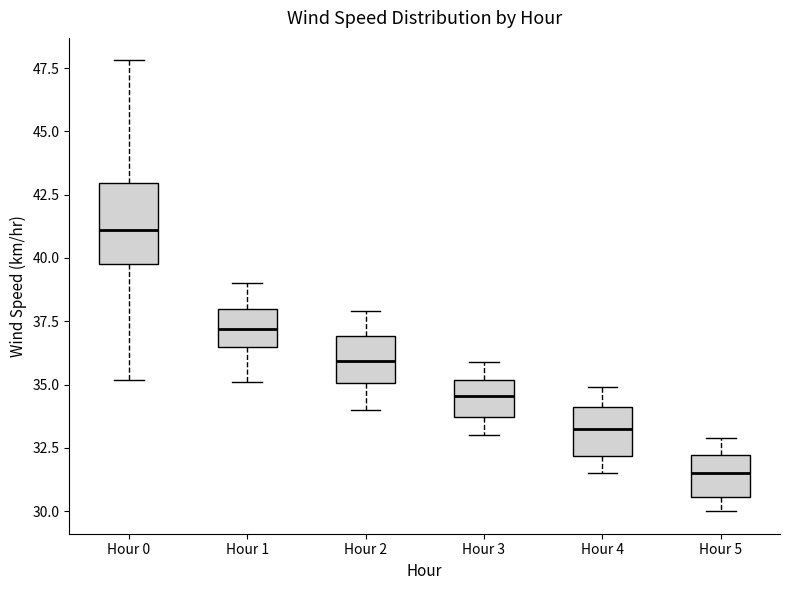

Which box's median line is the highest?

Hour 0